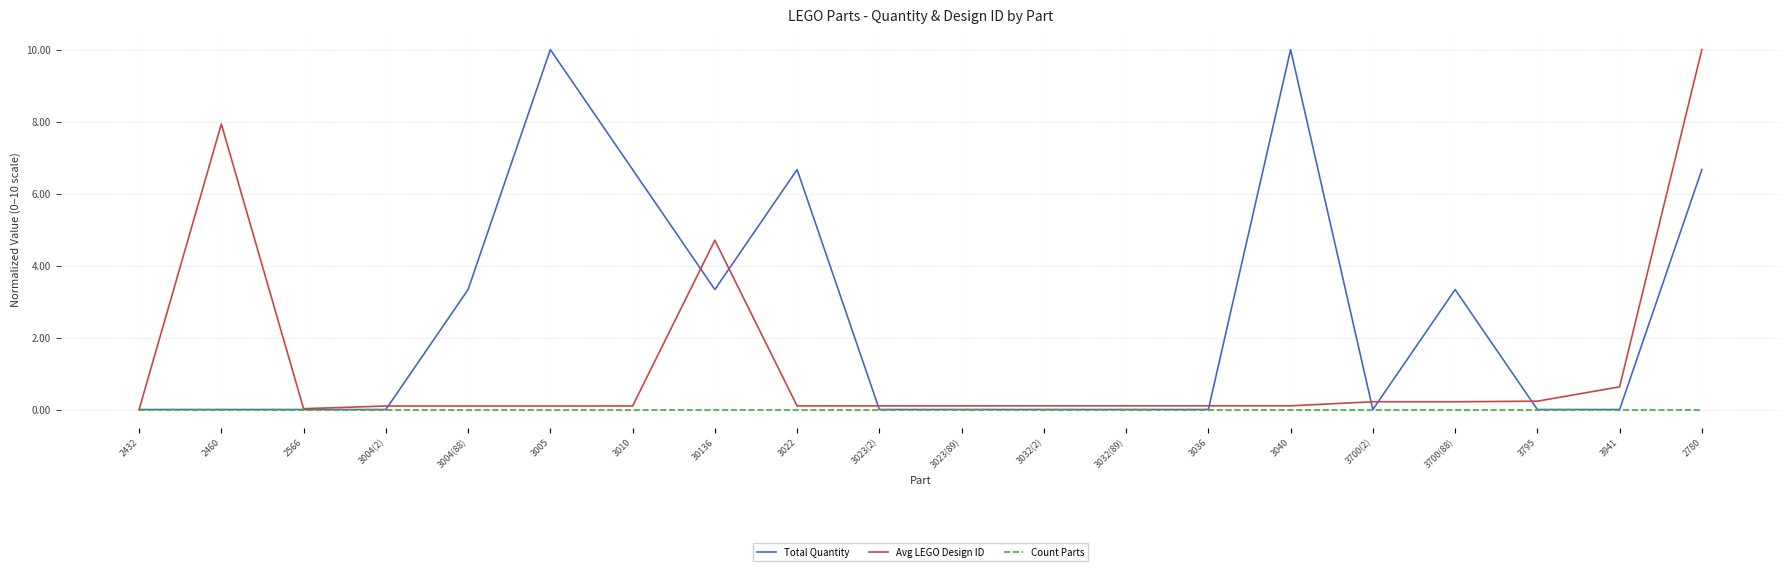

What is the difference between the maximum and second lowest values in the Avg LEGO Design ID series?

10.0